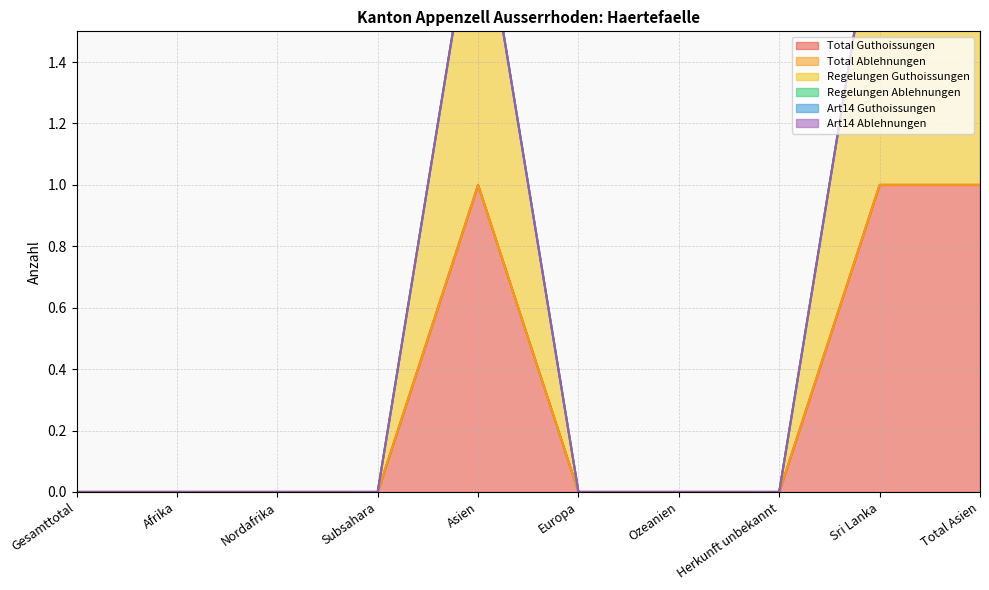

List the labels in order of Regelungen Guthoissungen value, smallest first.

Gesamttotal, Afrika, Nordafrika, Subsahara, Europa, Ozeanien, Herkunft unbekannt, Asien, Sri Lanka, Total Asien